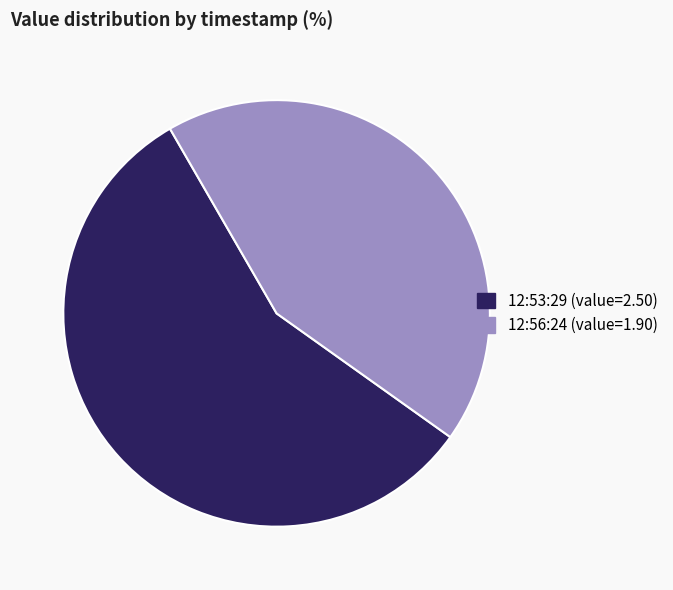

Rank the categories by value from highest to lowest.

12:53:29 (value=2.50), 12:56:24 (value=1.90)